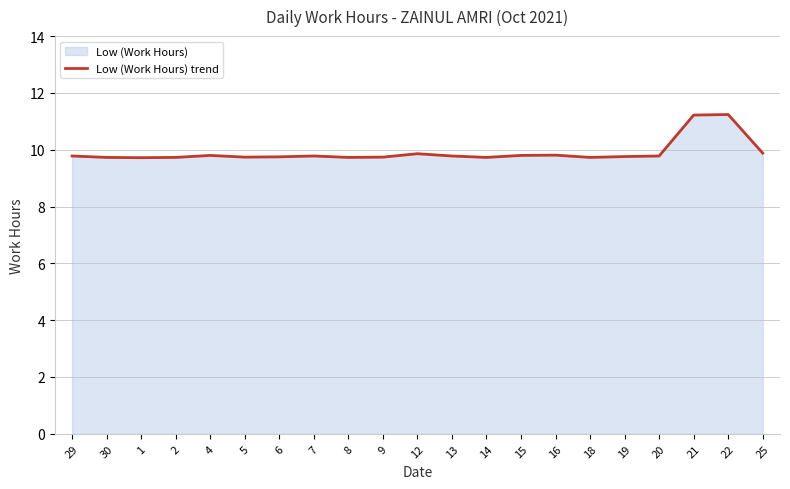

At which category does the data reach its first local peak?

4